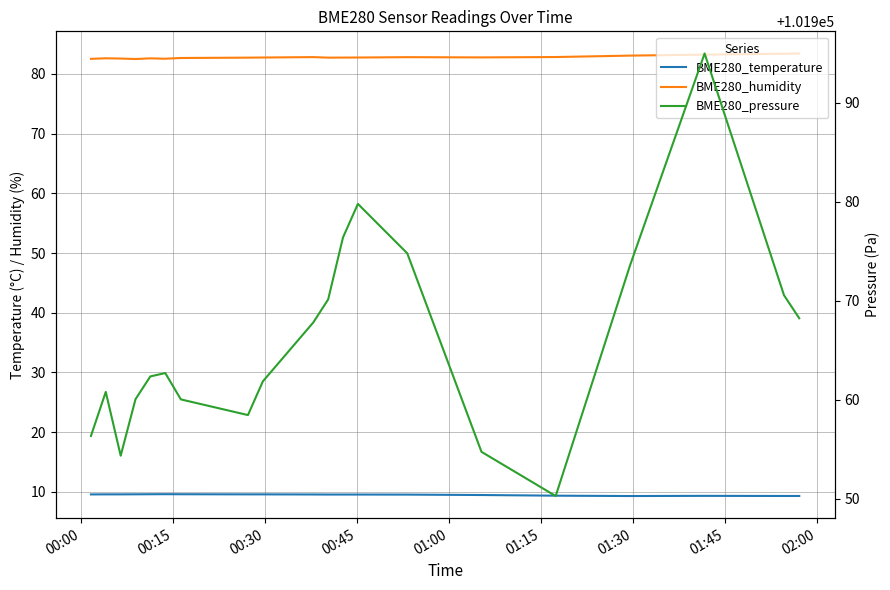

What is the maximum value for BME280_temperature?

9.6